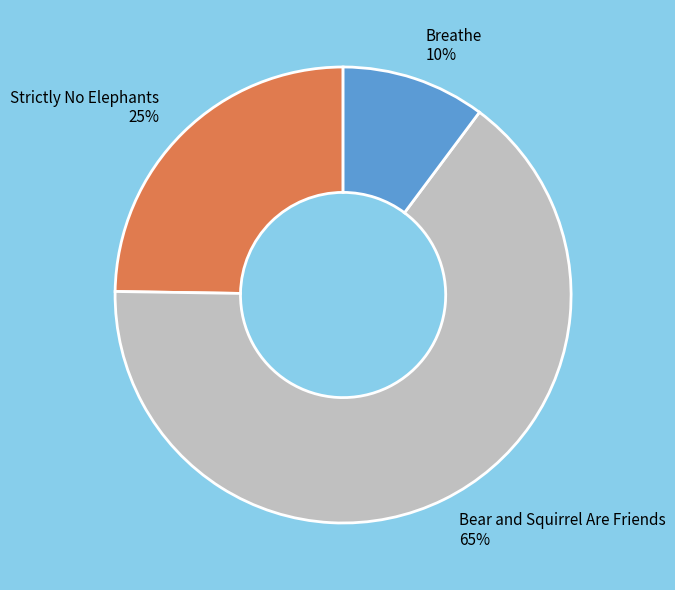

Between Strictly No Elephants 25% and Bear and Squirrel Are Friends 65%, which is larger?

Bear and Squirrel Are Friends 65%